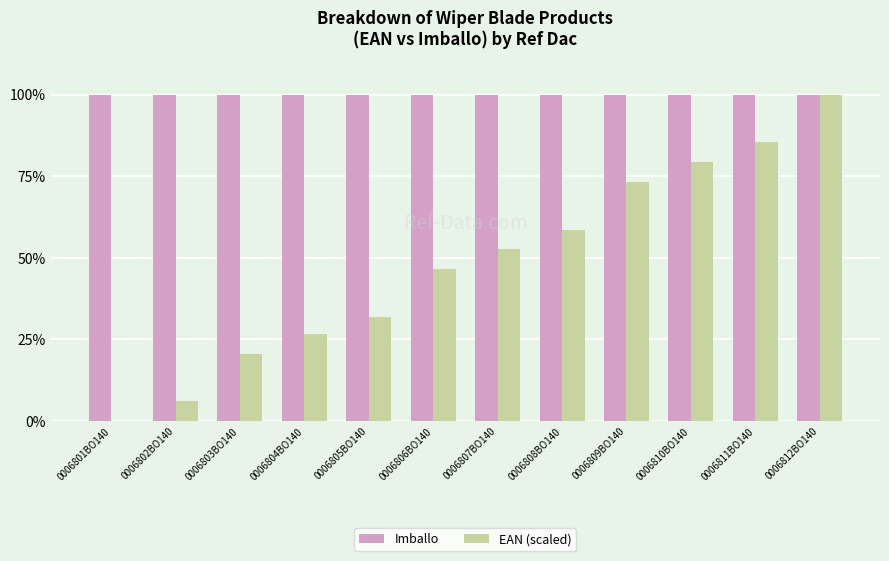

What is the total value across all series at 0006806BO140?

146.6